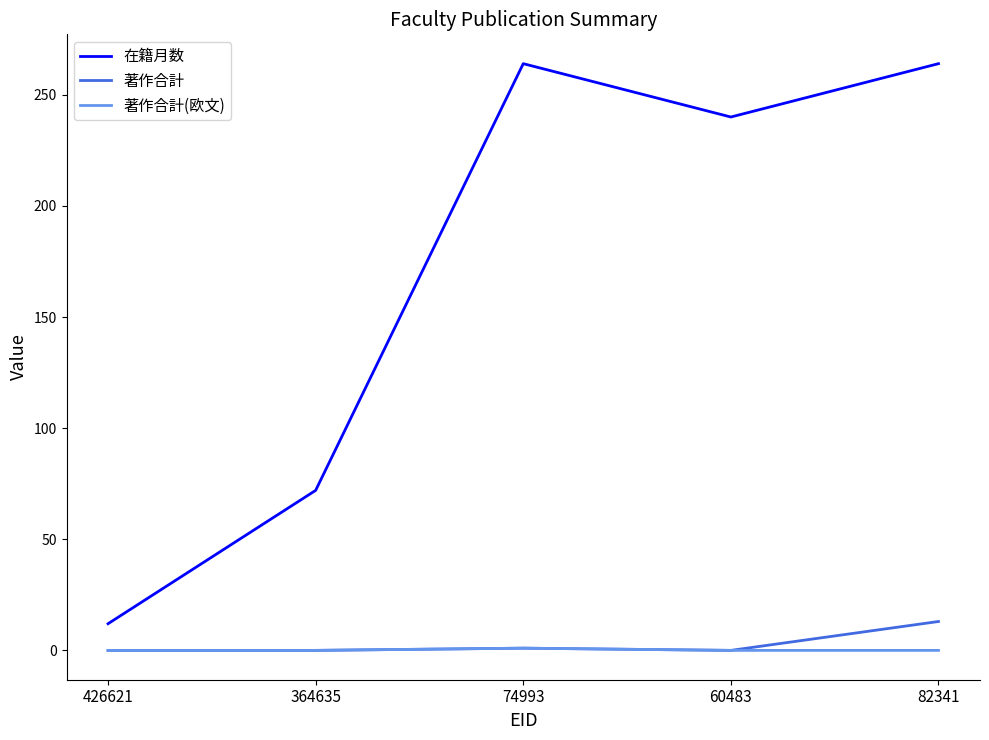

What is the sum of the 在籍月数 values at 364635 and 82341?

336